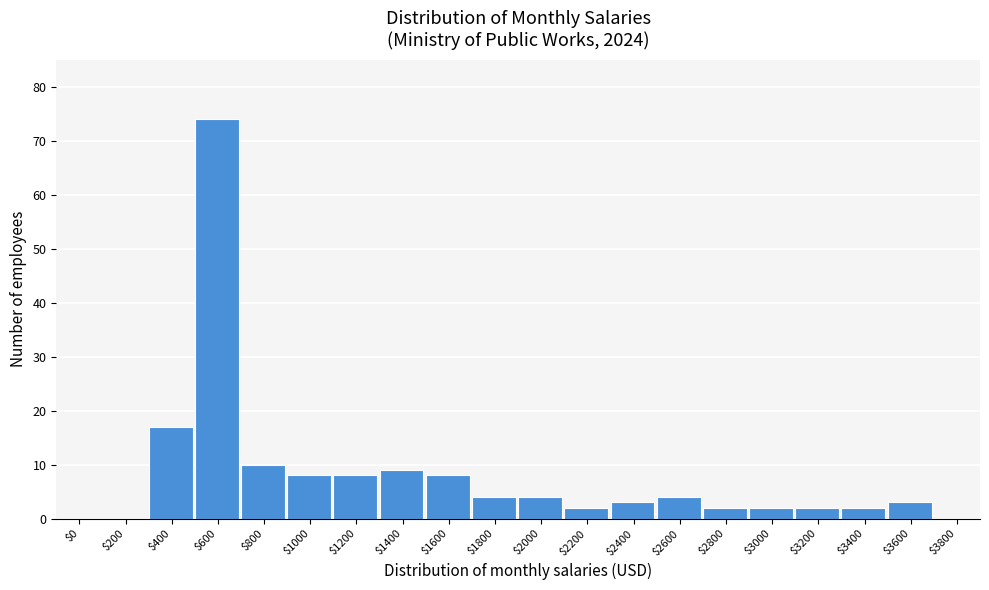

What is the maximum value shown in the chart?

74